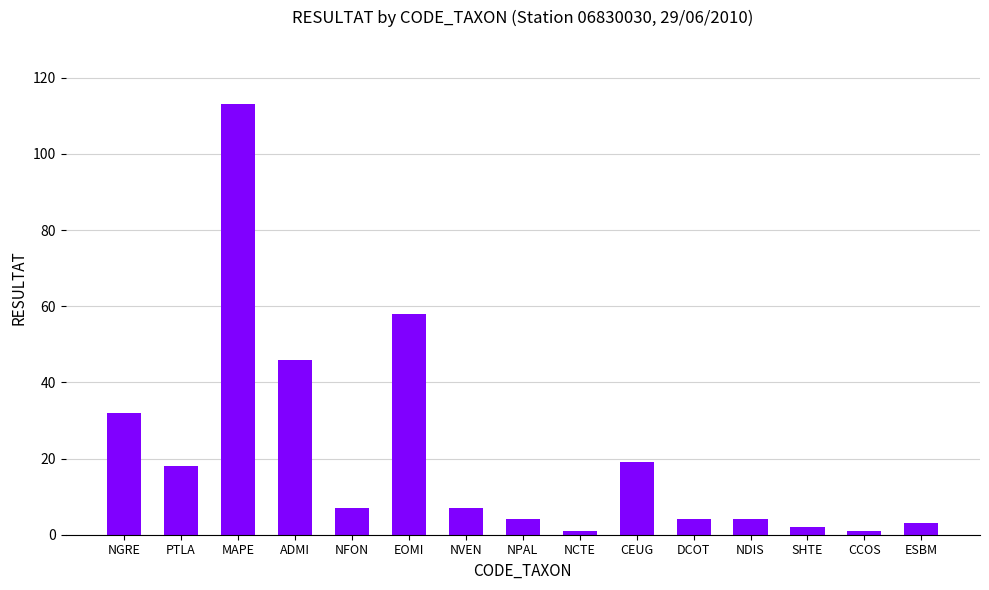

Approximately how many times larger is the value at DCOT compared to SHTE?

2.0